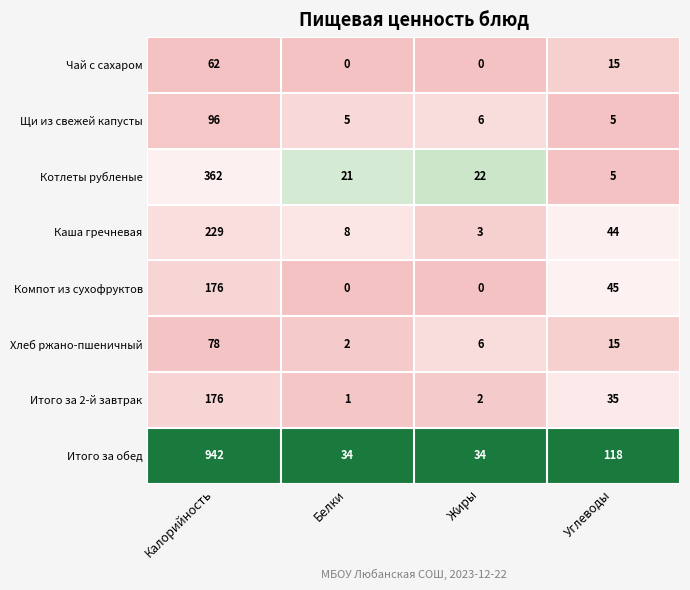

True or false: Каша гречневая has a value of 229 at Калорийность.

True